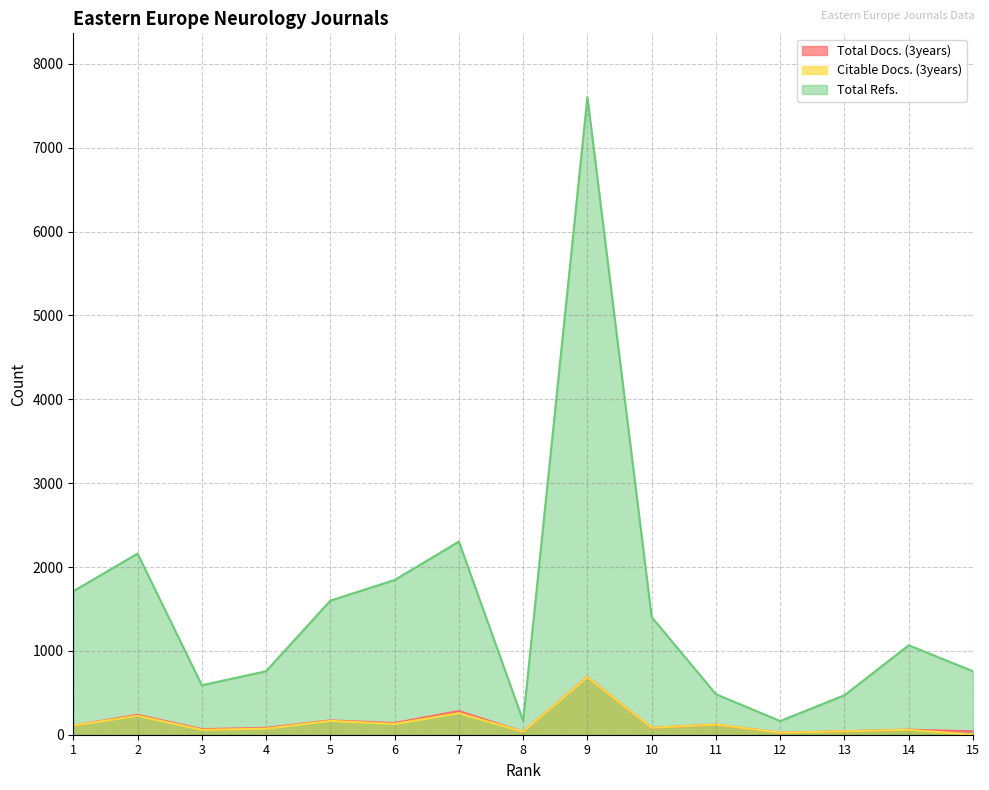

What is the difference between the Total Docs. (3years) values at 11 and 9?

569